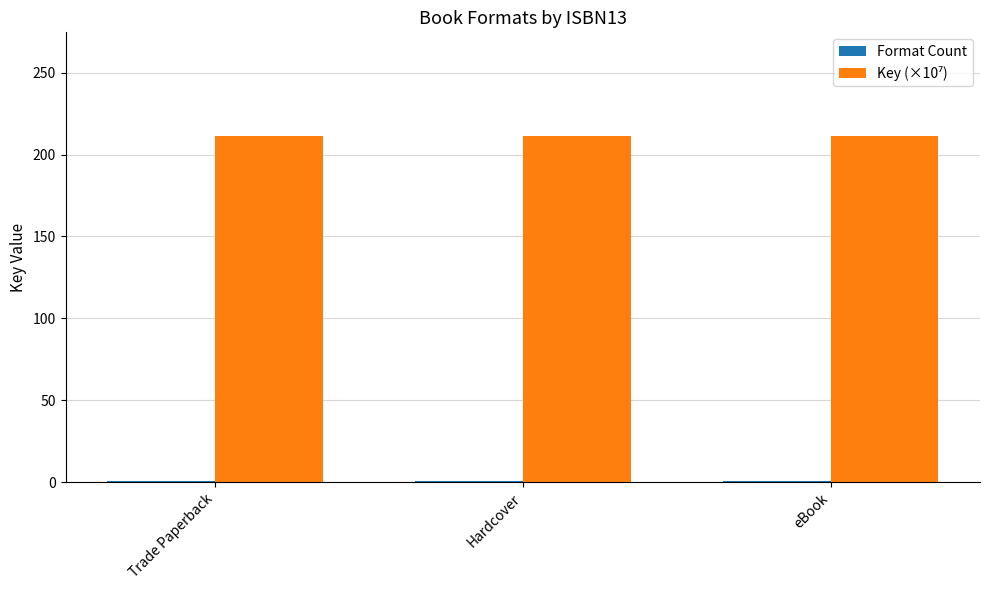

At how many categories does at least one series exceed 151?

3